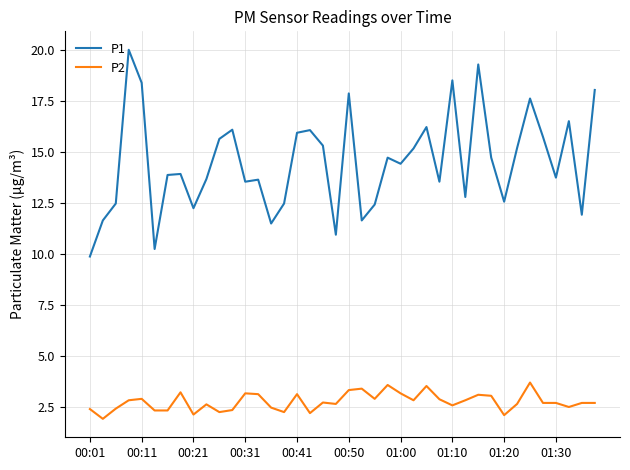

True or false: P1 and P2 intersect in this chart.

False